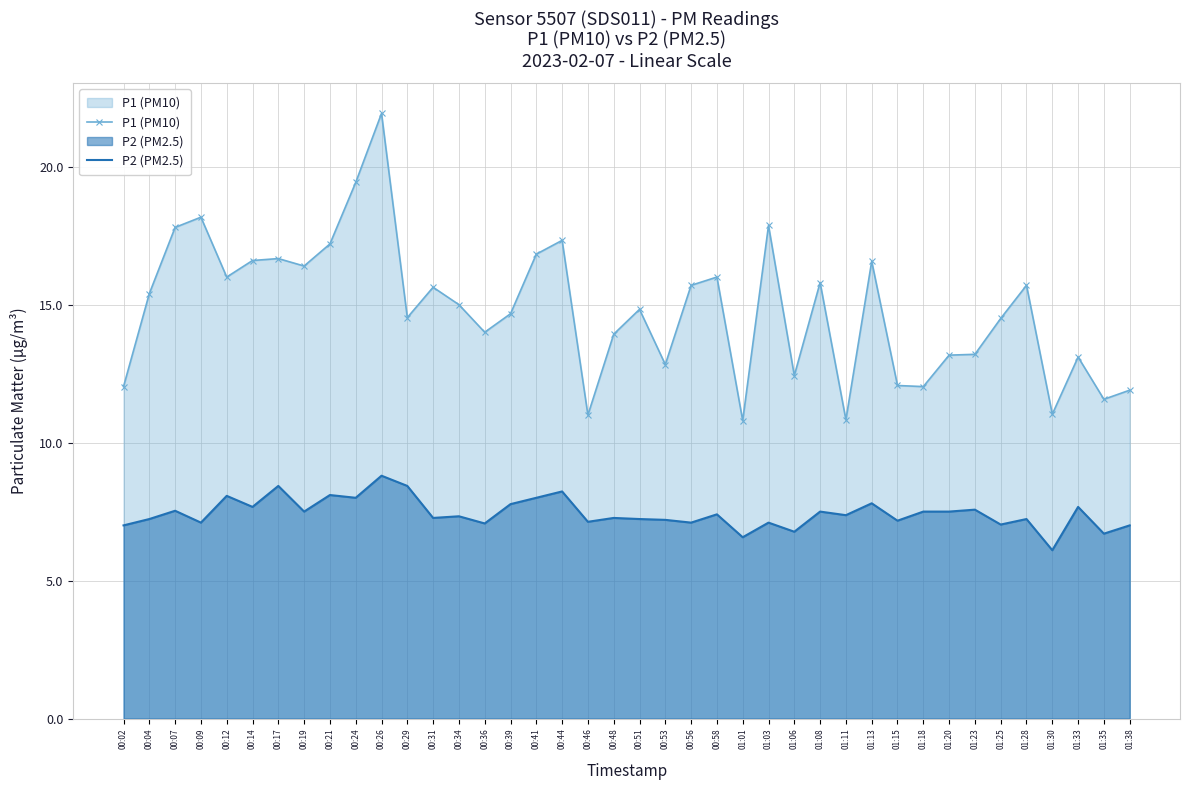

True or false: P2 (PM2.5) and P1 (PM10) cross at least once.

False